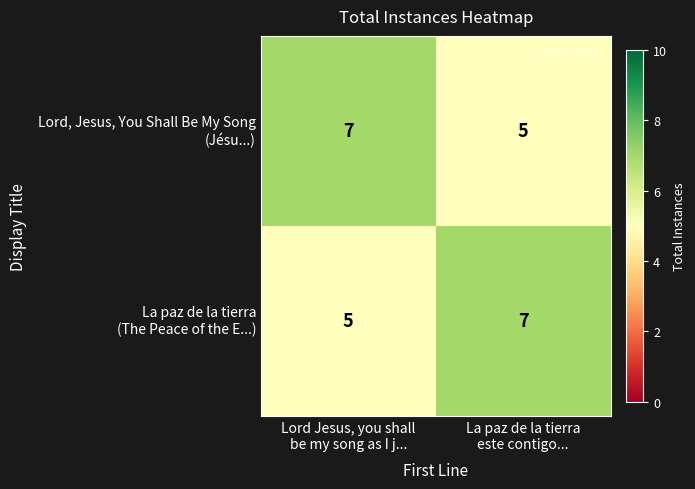

What is the minimum value shown in the chart?

5